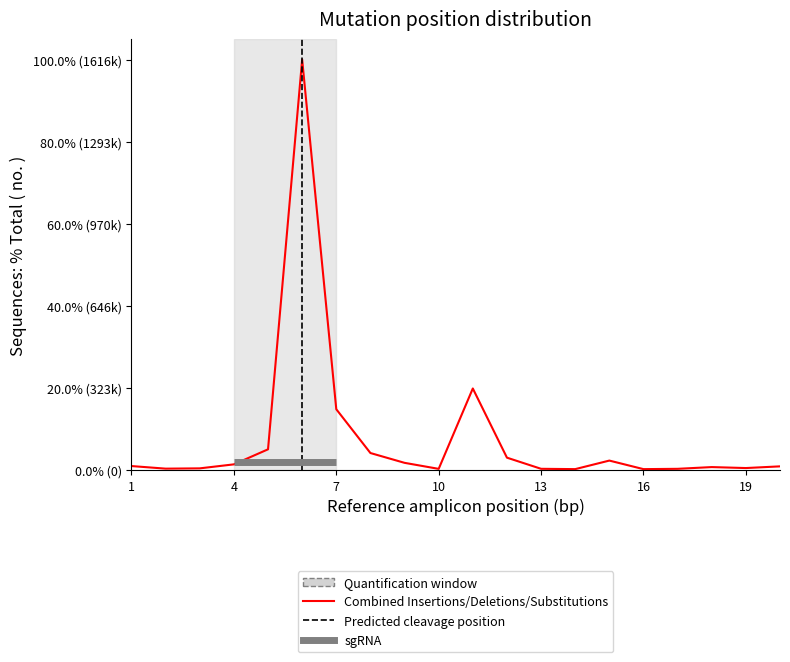

What is the smallest value displayed?

0.3